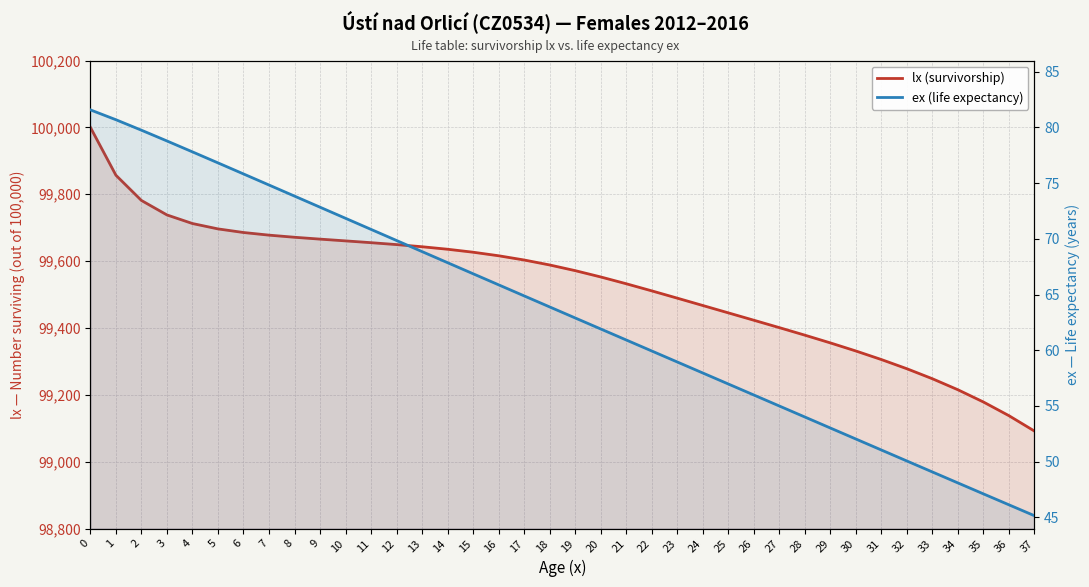

At how many categories does at least one series exceed 39145?

38